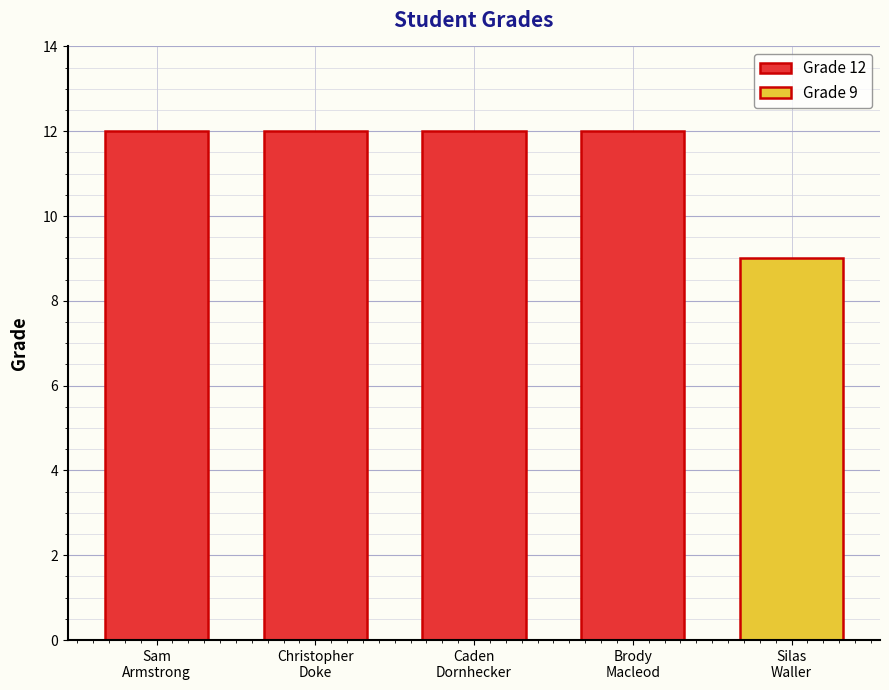

How many bars are there in total?

5